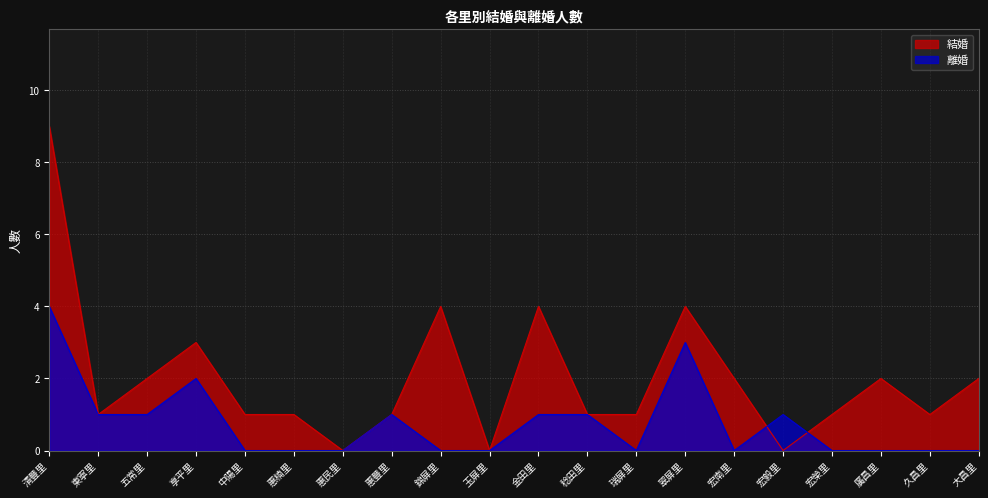

What is the sum of all 結婚 values?

40